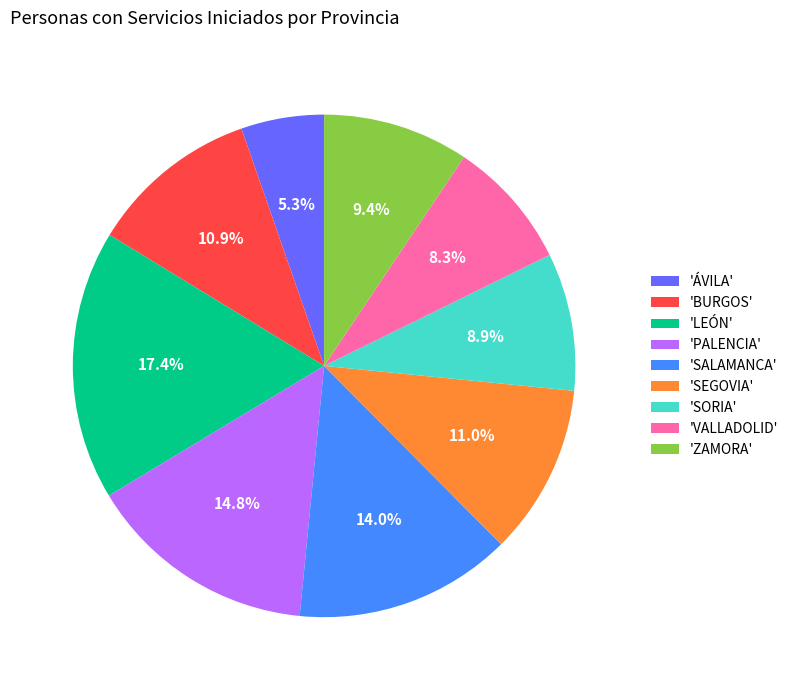

Combined, what portion of the pie is 'LEÓN' and 'ÁVILA'?

22.7%